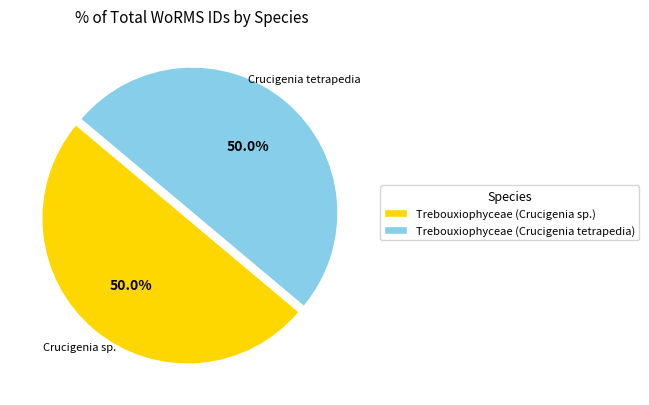

What is the ratio of the value at Trebouxiophyceae (Crucigenia tetrapedia) to the value at Trebouxiophyceae (Crucigenia sp.)?

1.0